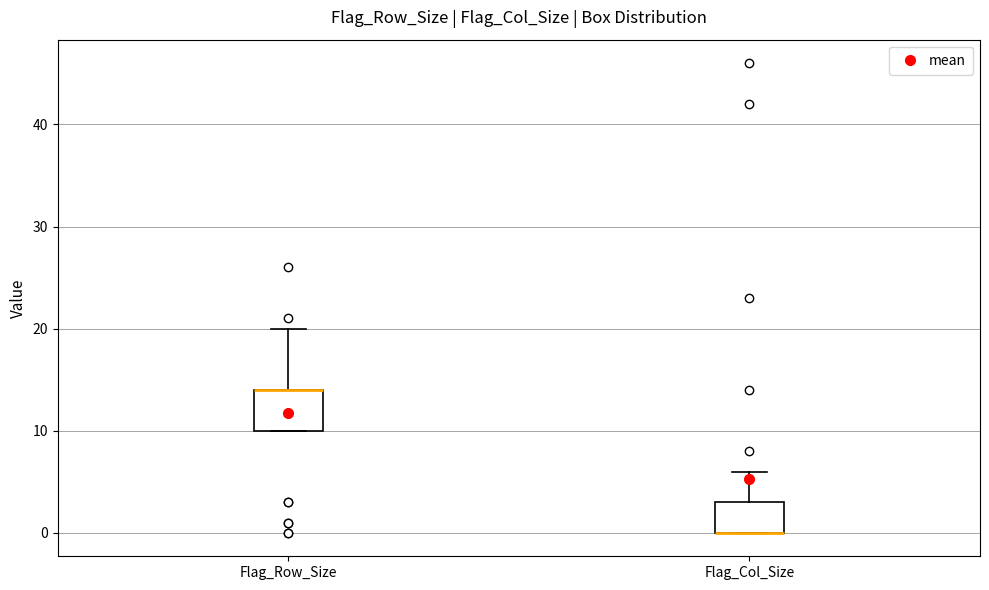

Comparing the boxes themselves (not the whiskers), which one is the tallest?

Flag_Row_Size